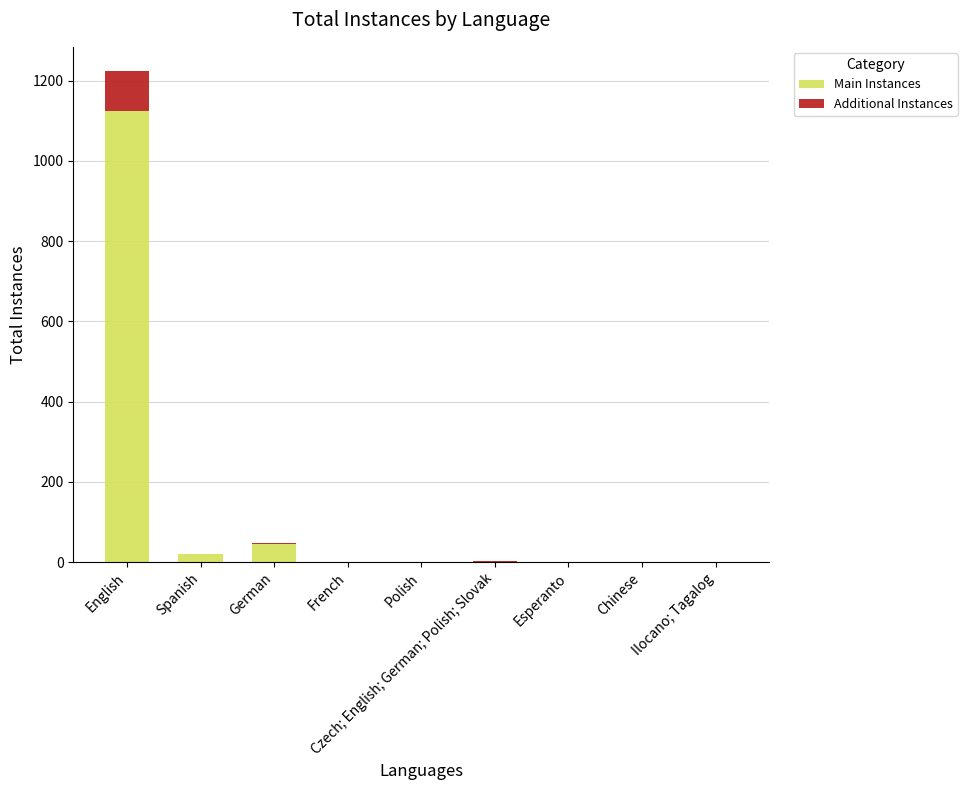

How many distinct data groups are displayed?

2